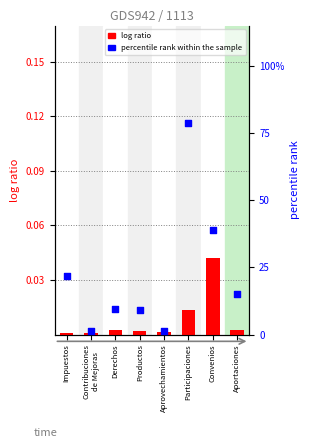

At which category is the sum across all series the highest?

Participaciones